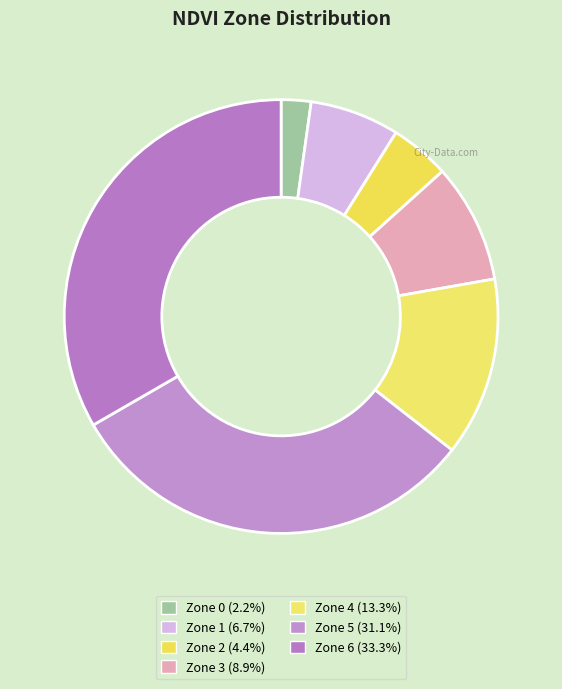

How many slices are in this pie chart?

7